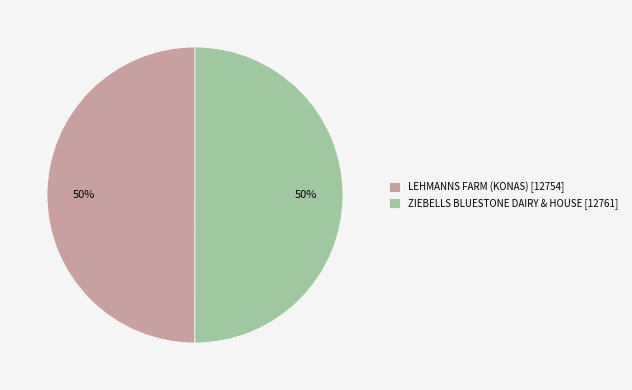

Approximately how many times larger is the value at ZIEBELLS BLUESTONE DAIRY & HOUSE [12761] compared to LEHMANNS FARM (KONAS) [12754]?

1.0